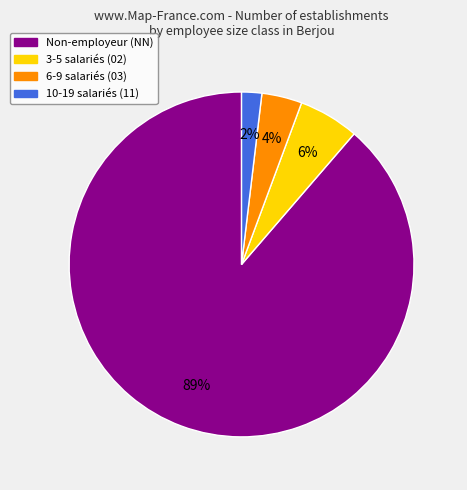

How many slices are in this pie chart?

4